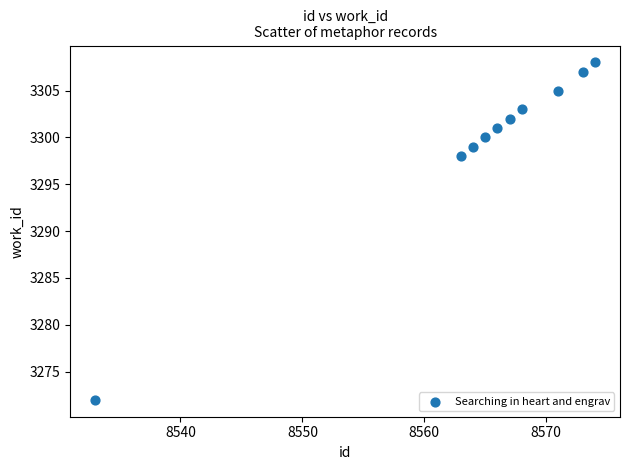

What Y value in the scatter plot is closest to 3290?

3298